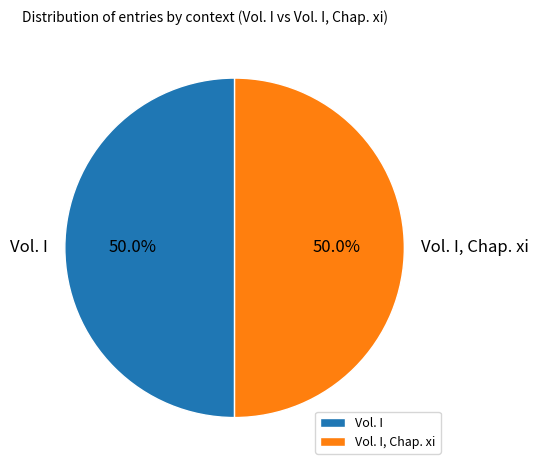

Count the number of slices in the pie.

2